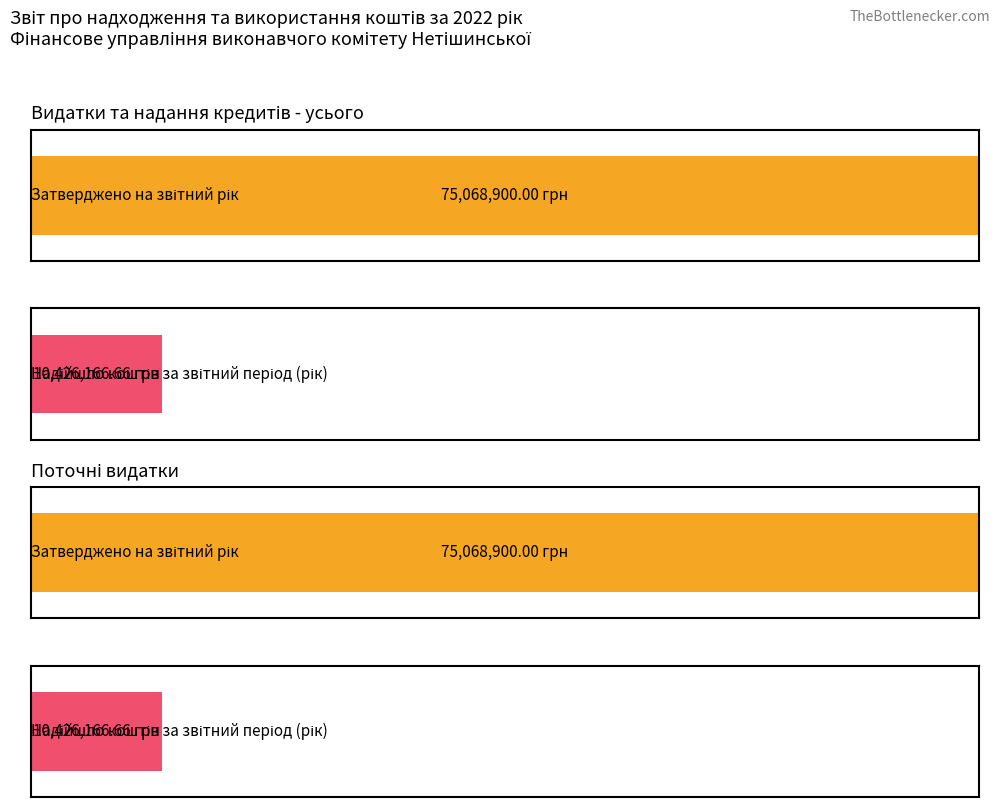

How many distinct data groups are displayed?

2